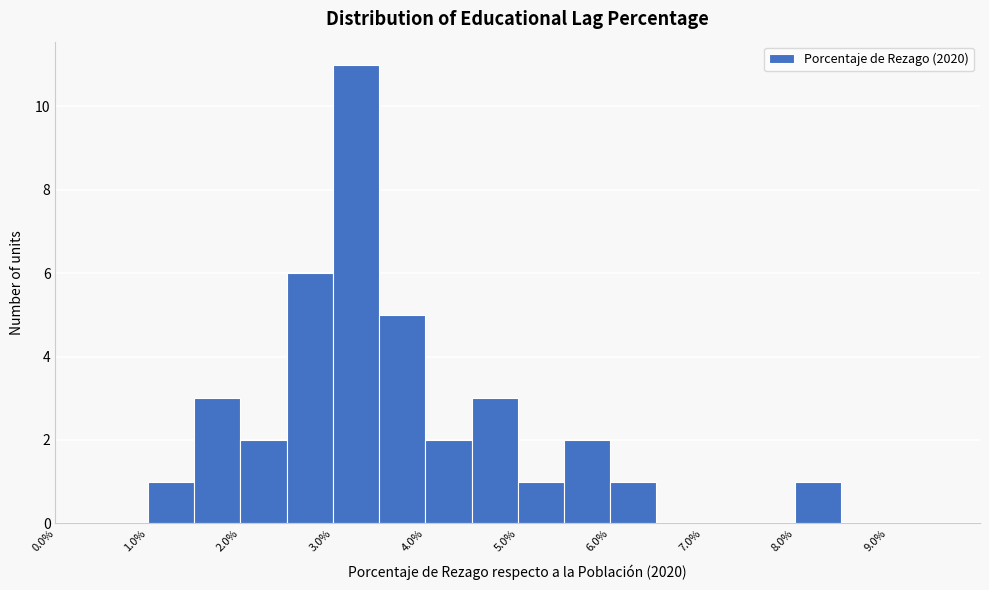

What is the height of the bar covering 8.0 to 8.5 on the x-axis? The values are not printed on the chart, so give them approximately, as read against the axis.

1